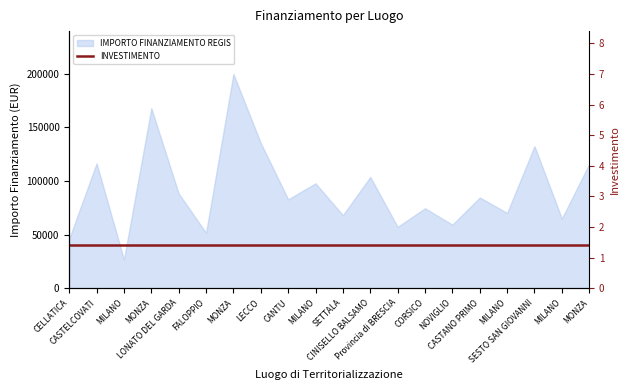

List the labels in order of value, smallest first.

MILANO, CELLATICA, FALOPPIO, Provincia di BRESCIA, NOVIGLIO, MILANO, SETTALA, MILANO, CORSICO, CANTU, CASTANO PRIMO, LONATO DEL GARDA, MILANO, CINISELLO BALSAMO, MONZA, CASTELCOVATI, SESTO SAN GIOVANNI, LECCO, MONZA, MONZA